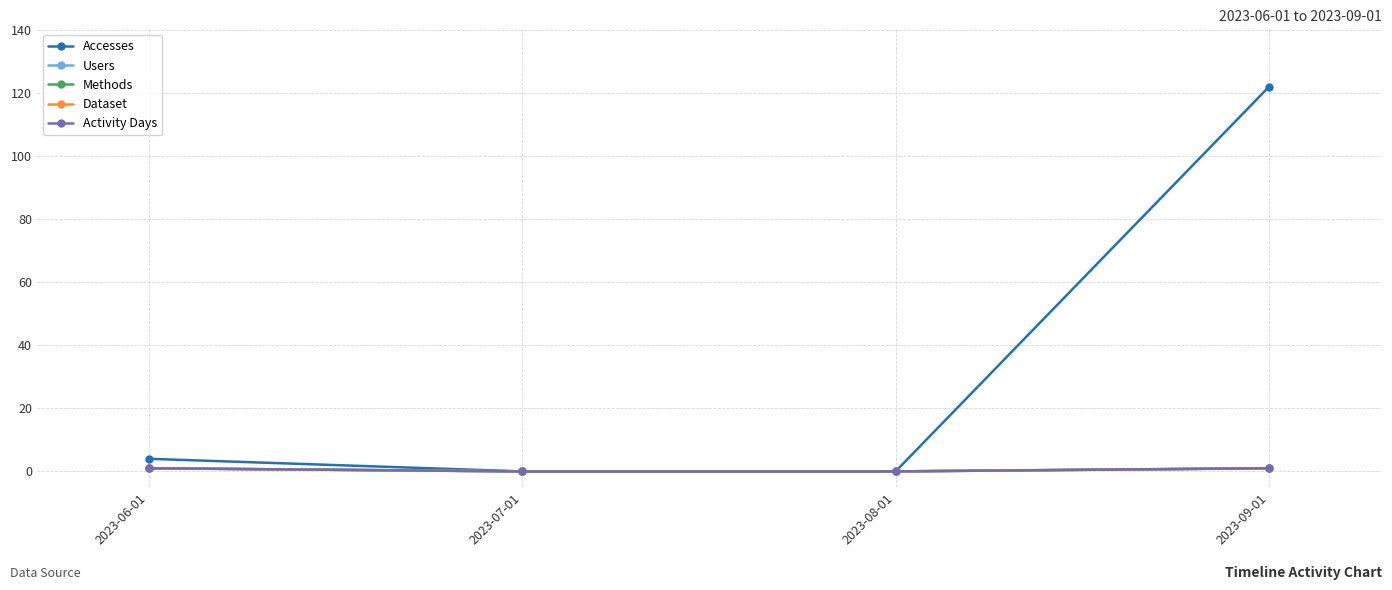

Is this an area chart (filled region under the line)?

No